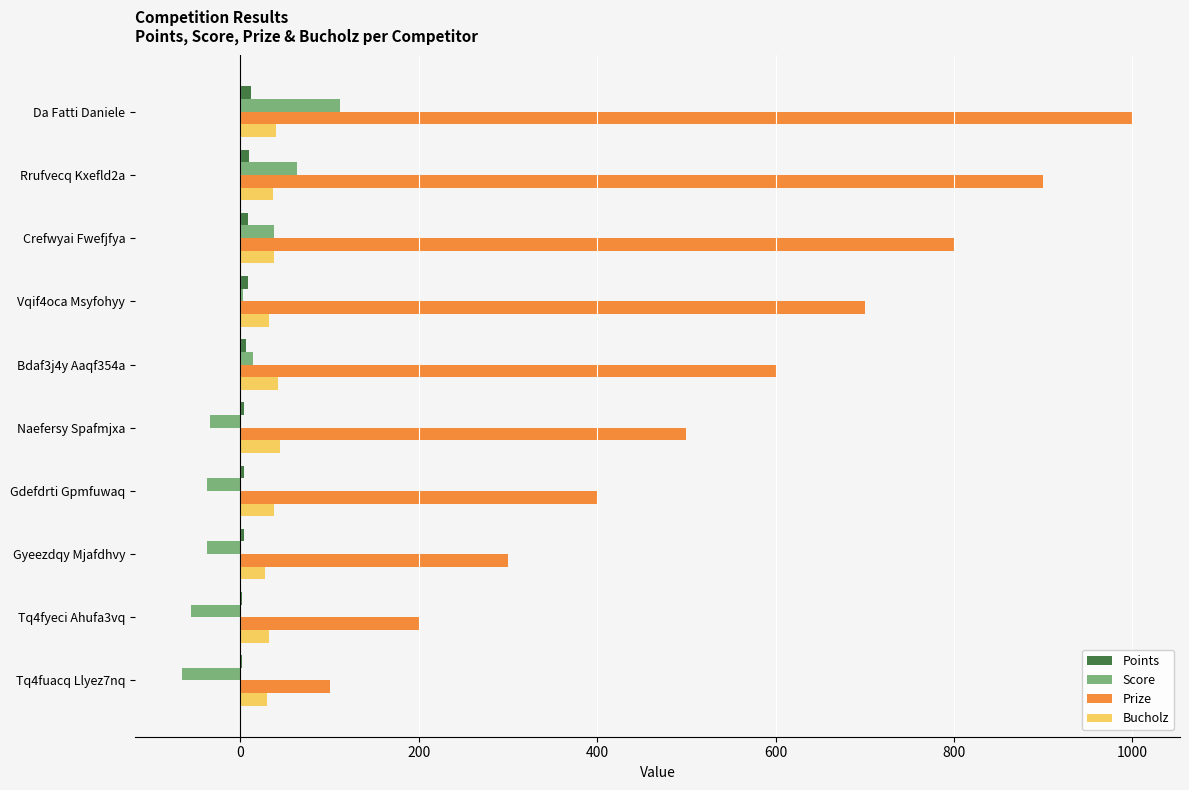

The value of Bucholz at Gyeezdqy Mjafdhvy is 28. True or false?

True